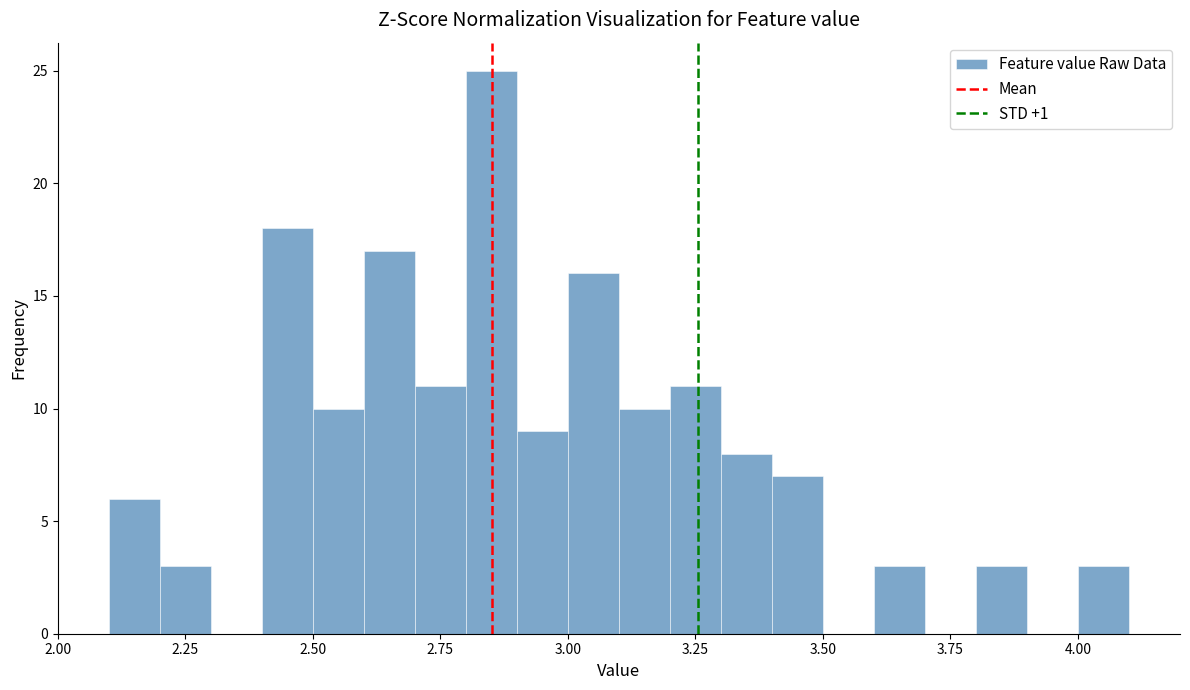

Around what value on the x-axis is the tallest bar? Give the approximate position of its centre, as read against the axis.

2.85